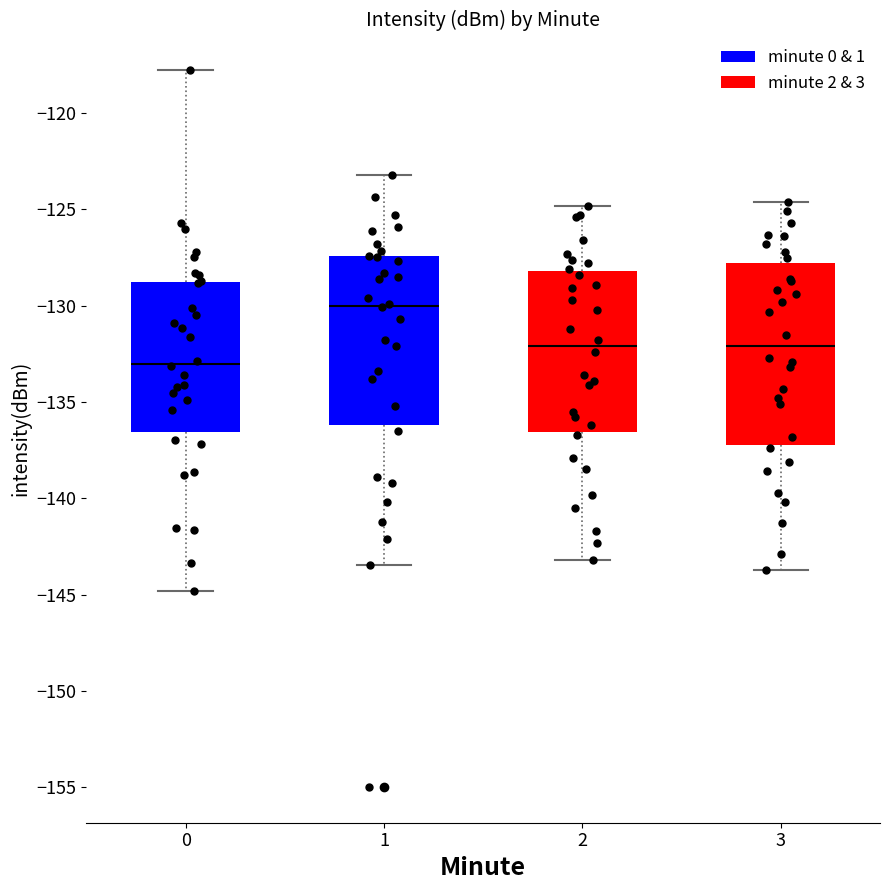

Comparing the boxes themselves (not the whiskers), which one is the tallest?

3